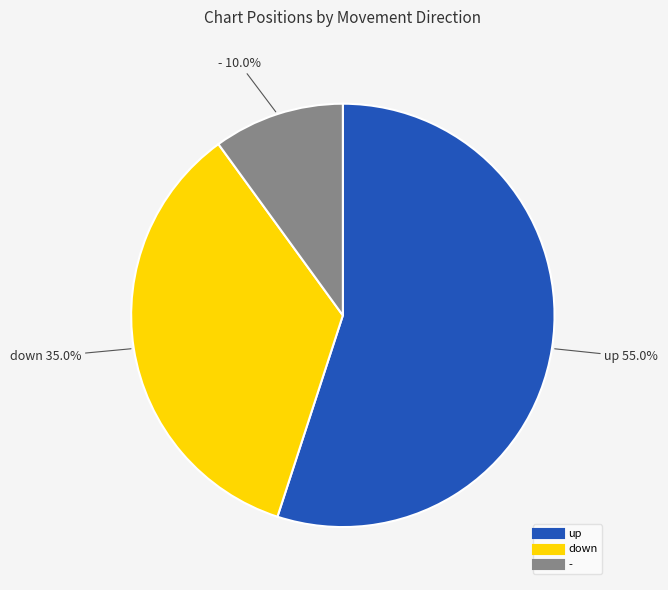

The down slice represents 35% of the pie. True or false?

True